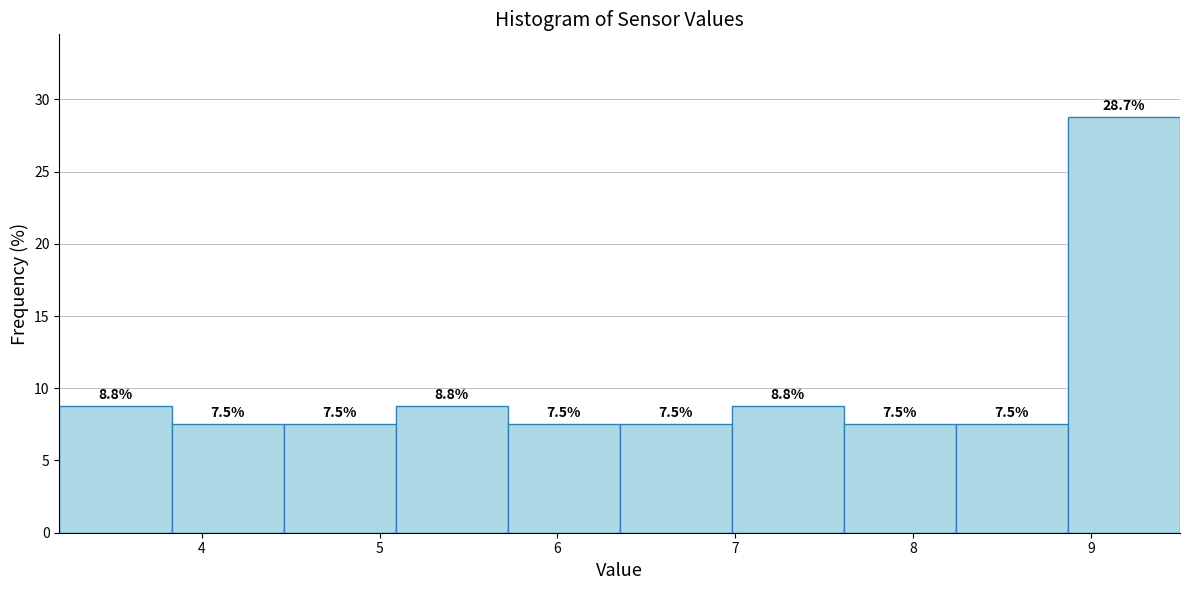

Reading left to right, list every bar in this chart as the range it spans on the x-axis followed by its height. The bar edges are not printed on the chart, so give them approximately, as read against the axis.

3.20 to 3.83: 8.8
3.83 to 4.46: 7.5
4.46 to 5.09: 7.5
5.09 to 5.72: 8.8
5.72 to 6.35: 7.5
6.35 to 6.98: 7.5
6.98 to 7.61: 8.8
7.61 to 8.24: 7.5
8.24 to 8.87: 7.5
8.87 to 9.50: 28.7